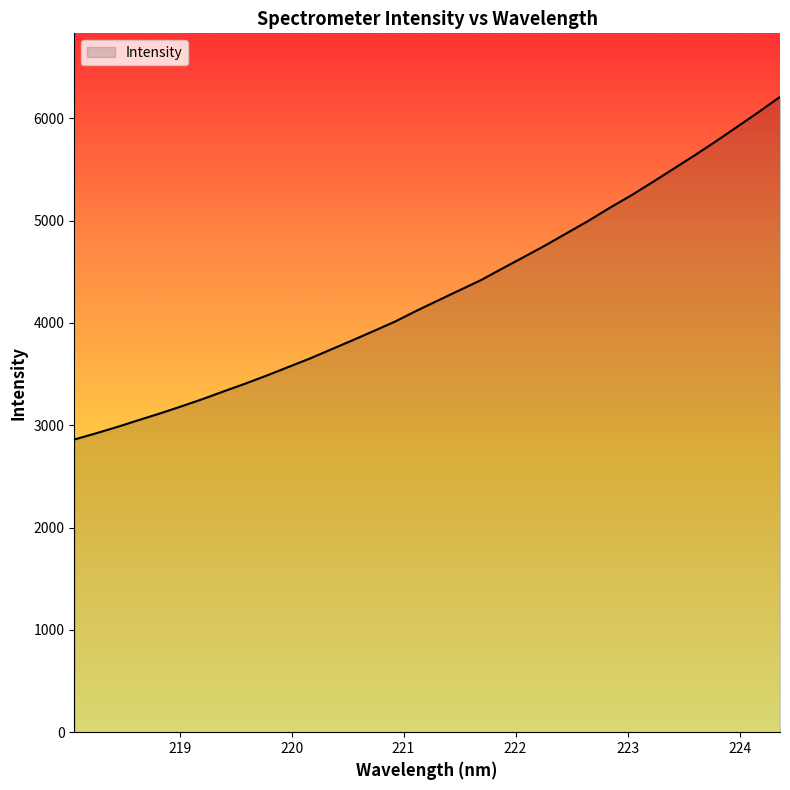

Does the chart have visible grid lines?

No